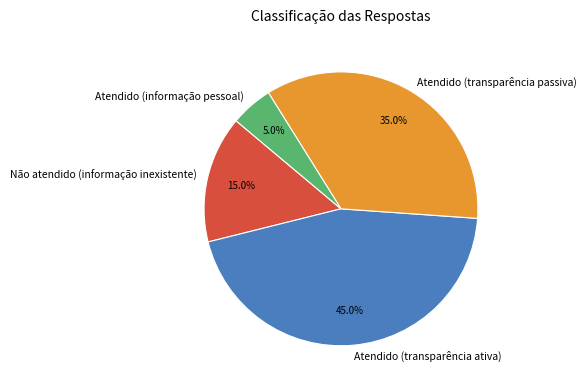

To the nearest percent, what percentage of the pie is Atendido (informação pessoal)?

5%